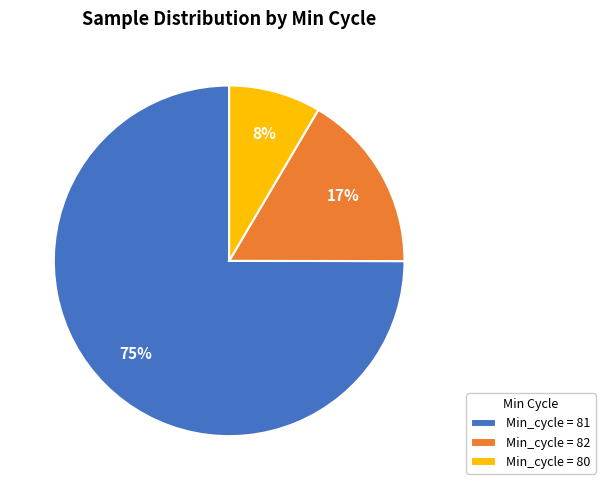

Is there any slice that represents more than half of the pie?

Yes